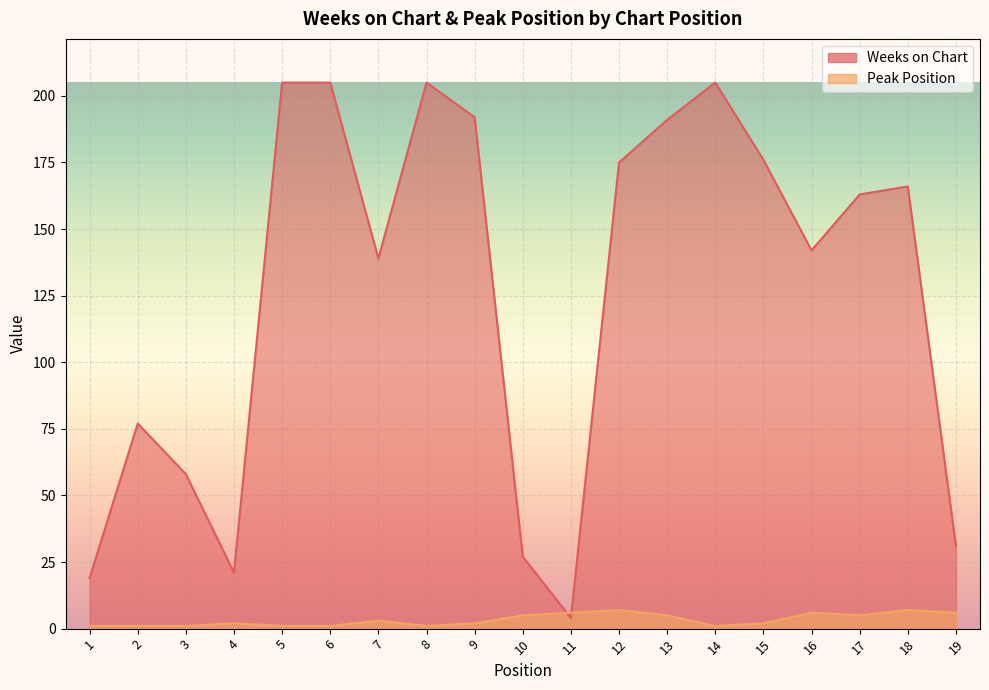

The value of Weeks on Chart at 4 is 21. True or false?

True